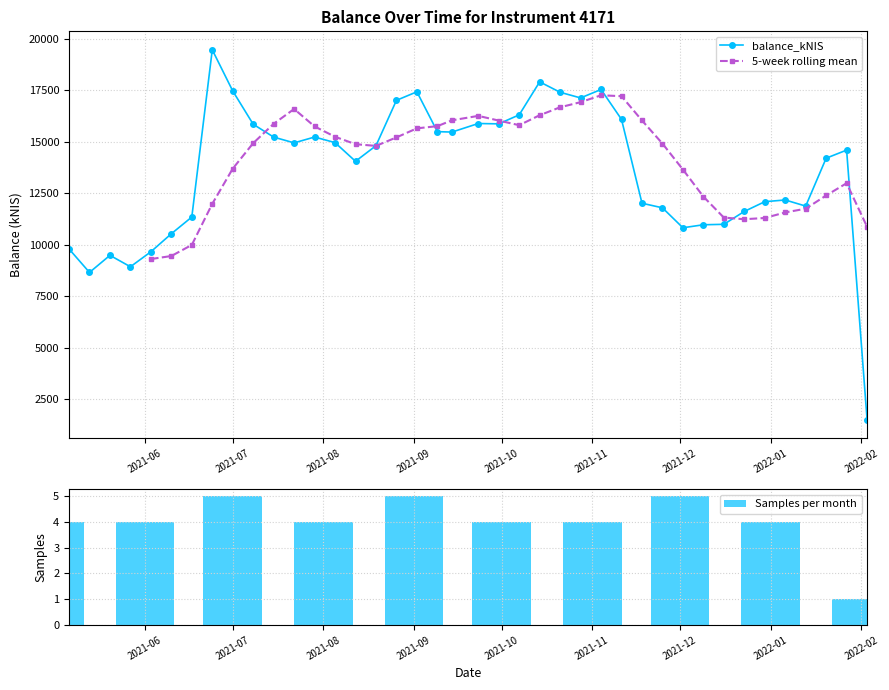

What is the smallest value displayed?

1526.6